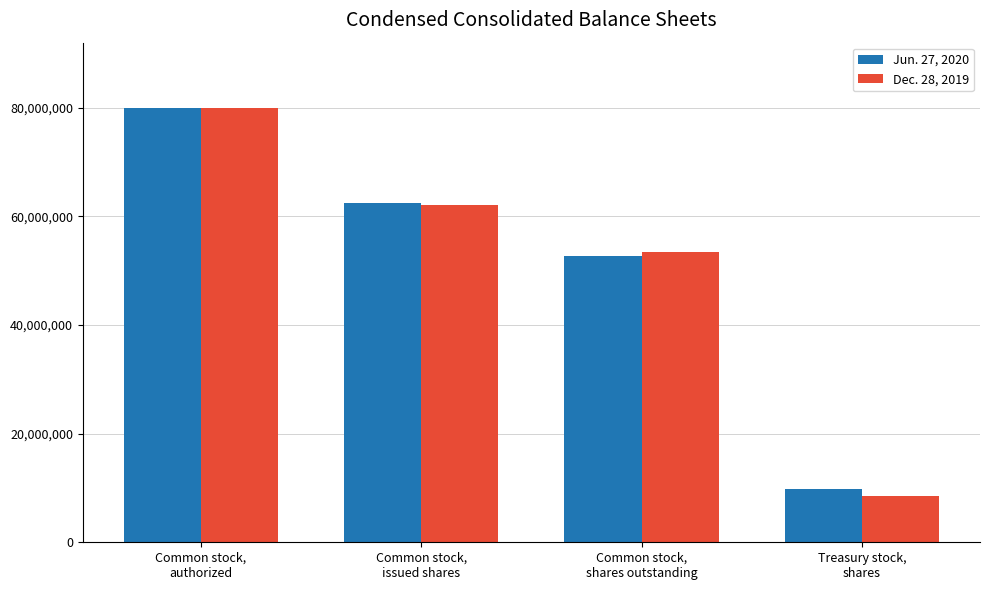

At how many categories does at least one series exceed 32111837?

3